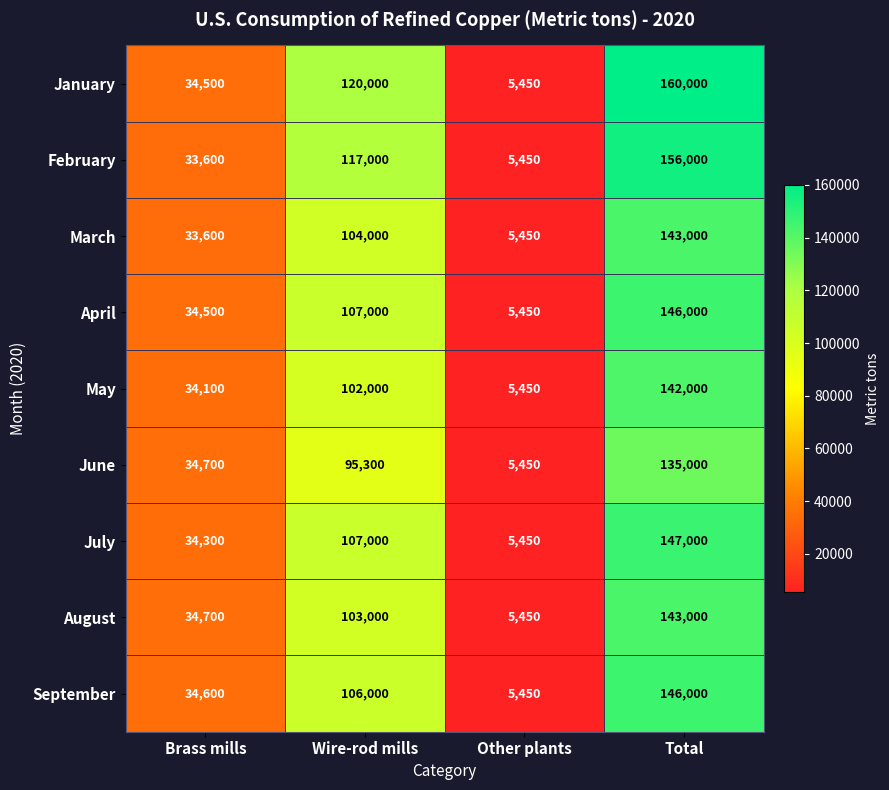

What is the difference between the second highest and second lowest values in the June series?

60600